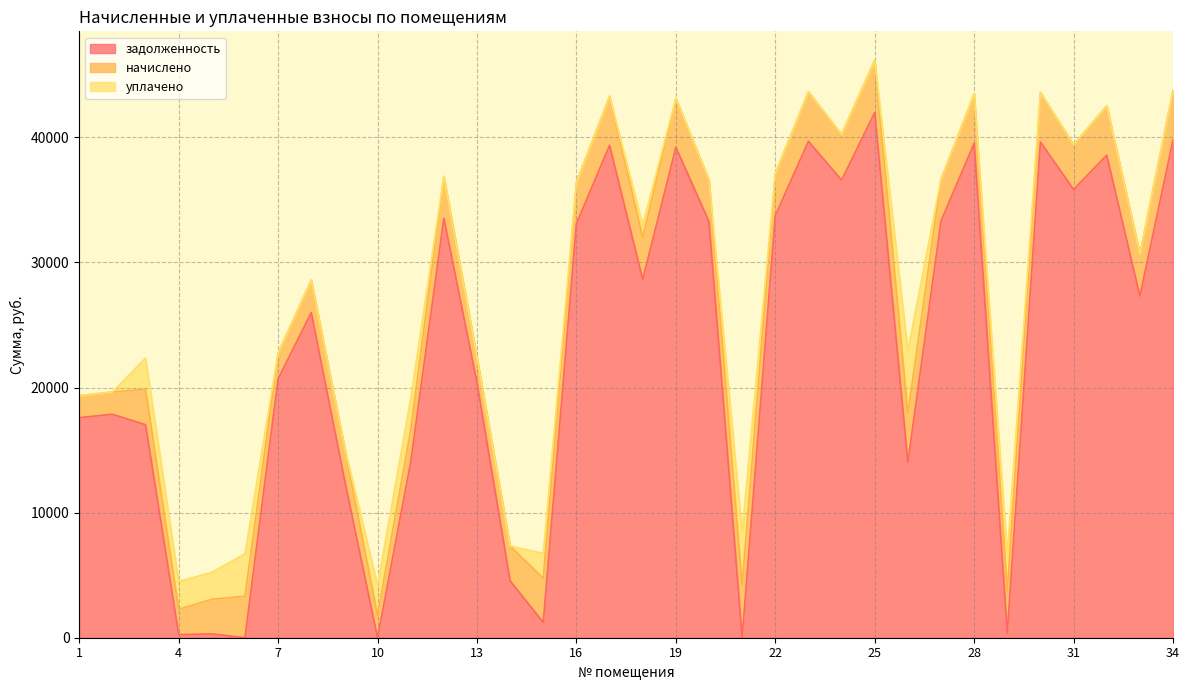

Is the value of начислено at 5 greater than the value of уплачено at 19?

Yes